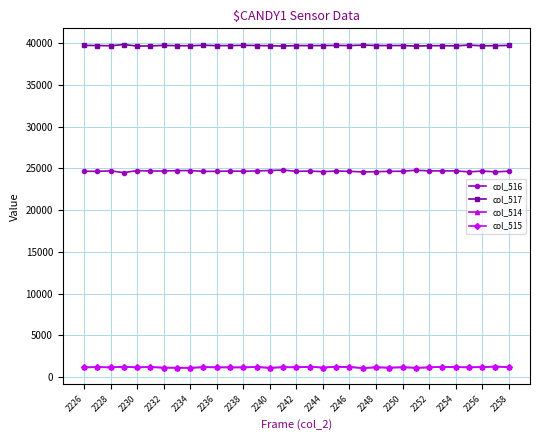

What is the greatest value displayed?

39833